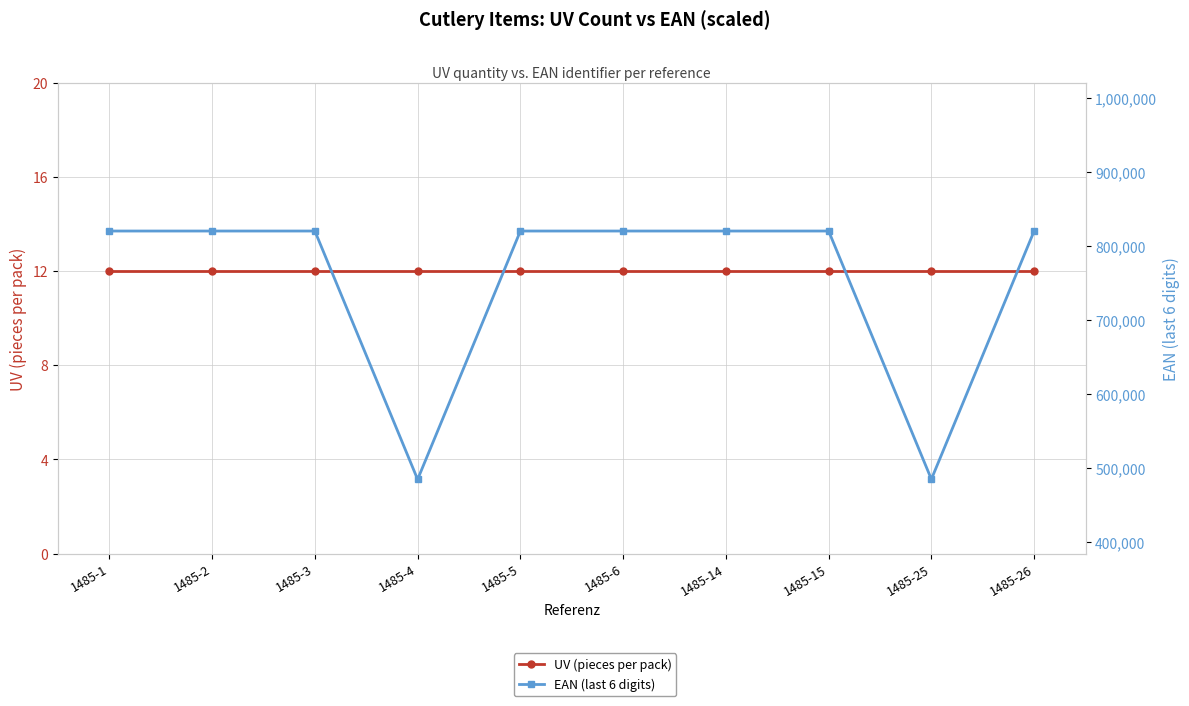

What is the sum of all UV (pieces per pack) values?

120